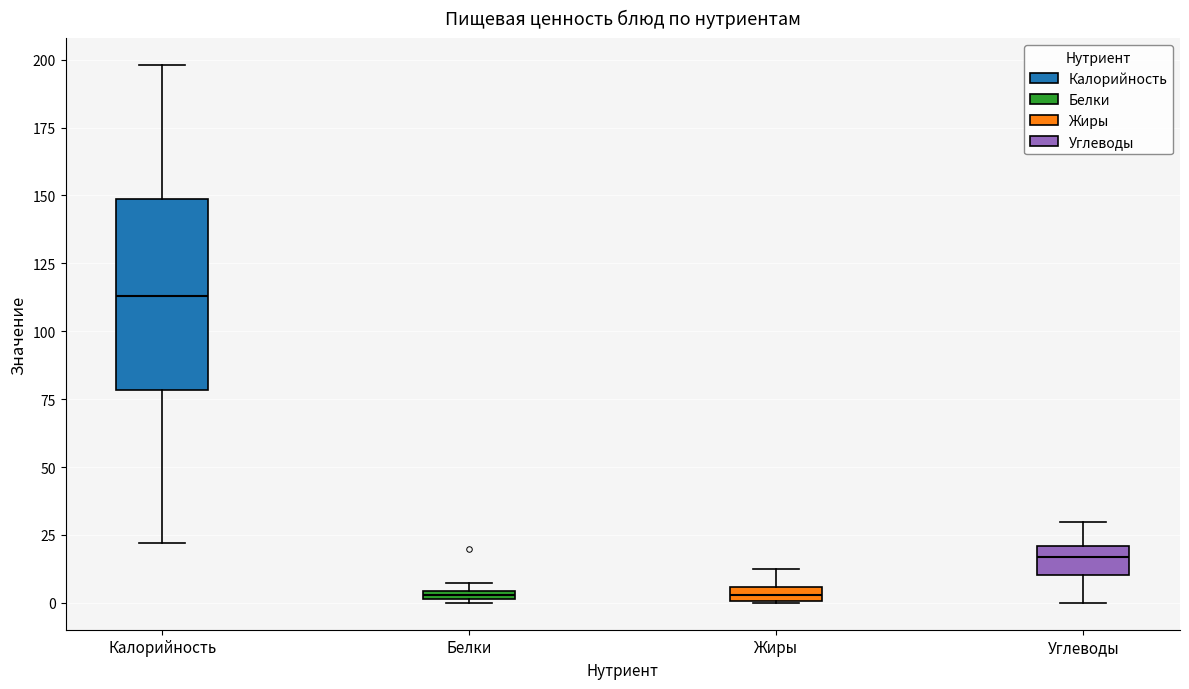

Where is the lower edge of the box for Углеводы on the y-axis? The values are not printed on the chart, so give them approximately, as read against the axis.

10